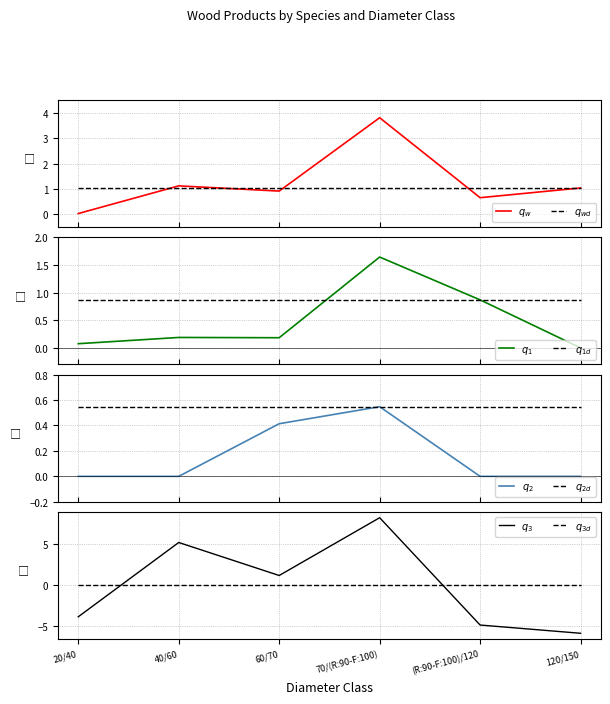

Where is produit_nbre_CHENE nearest to the value 1?

60/70